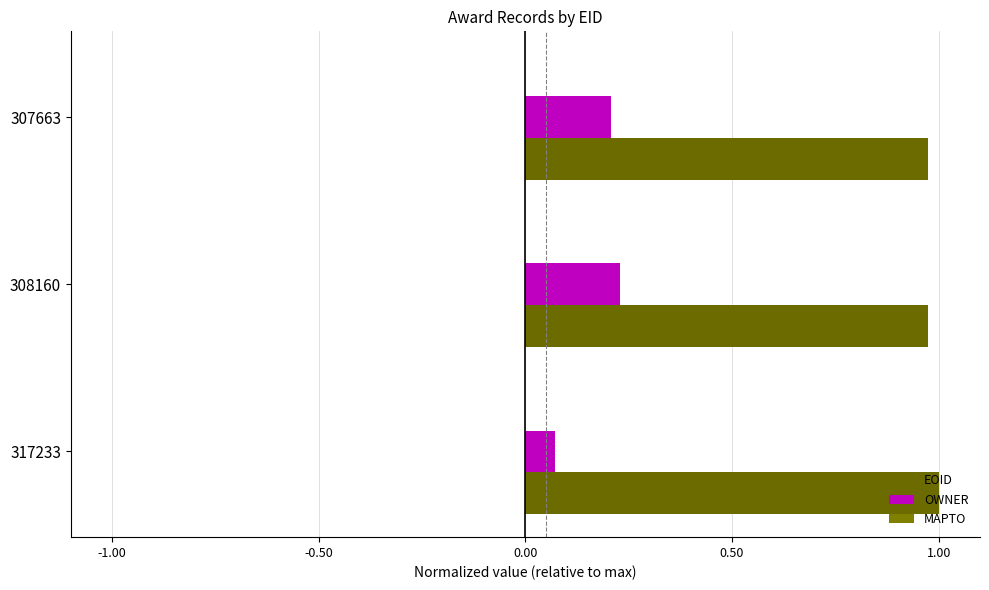

What is the value of the EOID bar at the 3rd from the left?

1.0